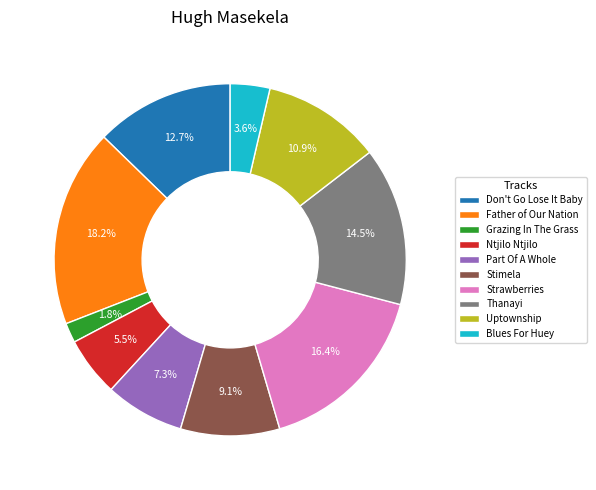

How many segments does this pie chart have?

10